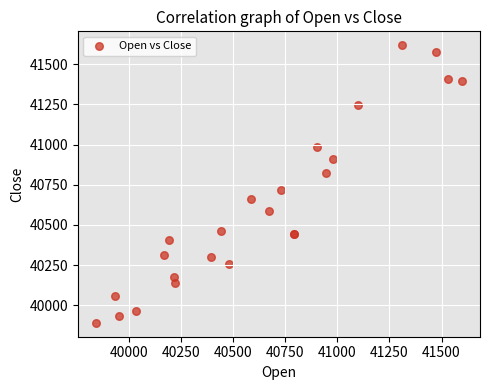

What Y value in the scatter plot is closest to 40754?

40716